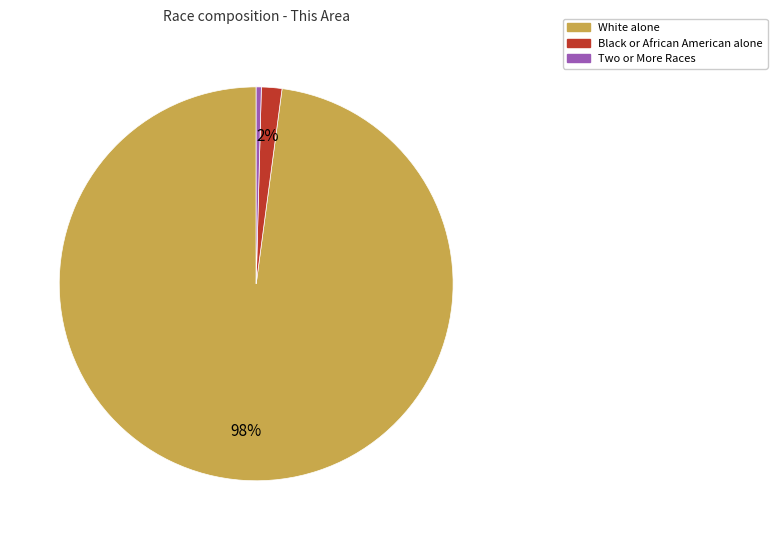

Combined, do White alone and Black or African American alone account for over 50%?

Yes